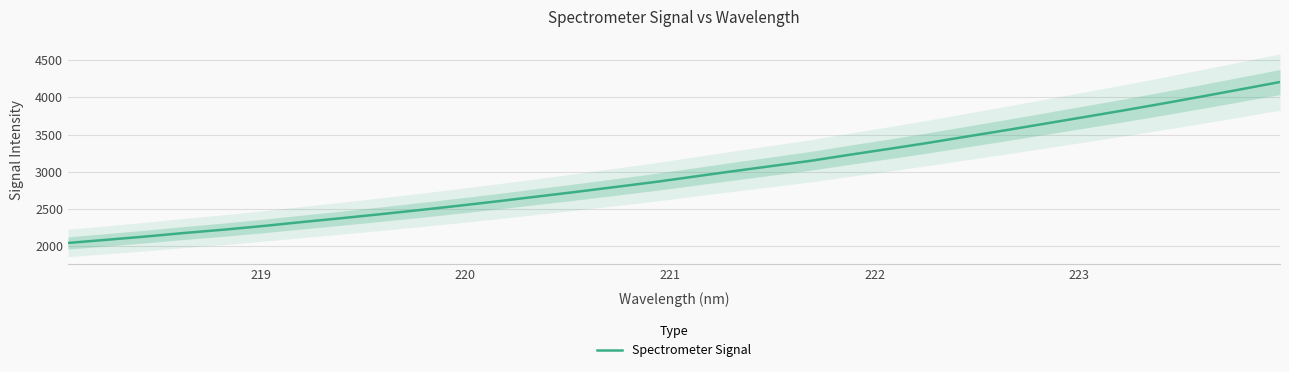

What is the maximum value for Spectrometer Signal?

4204.8